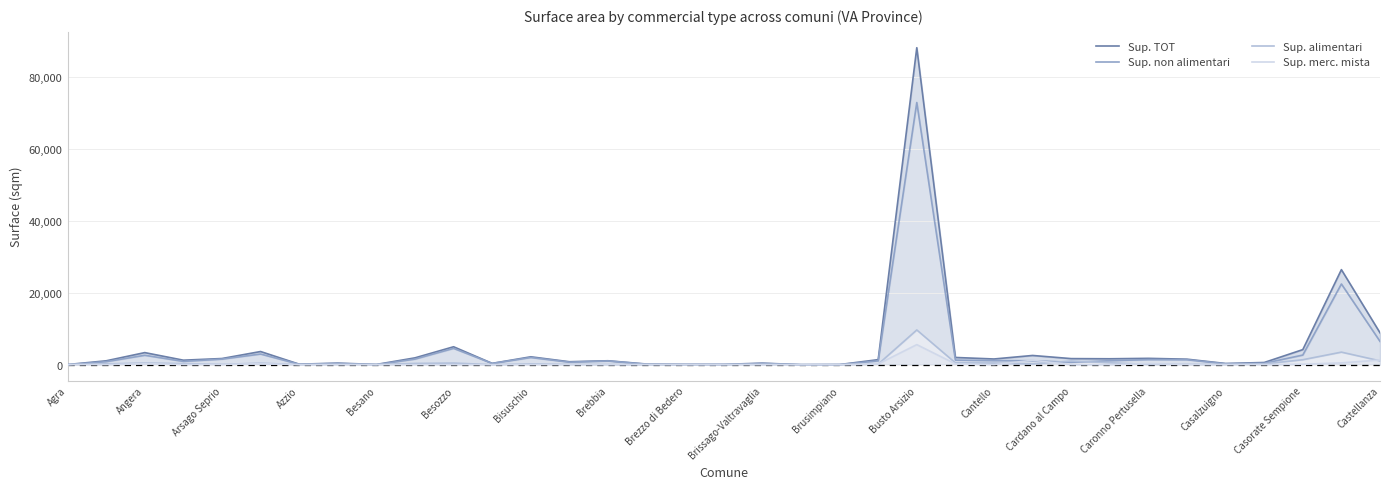

At how many categories does at least one series exceed 79119?

1